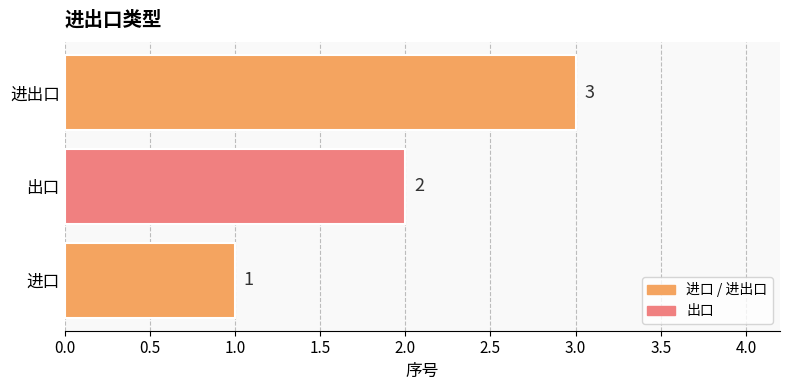

What is the maximum value shown in the chart?

3